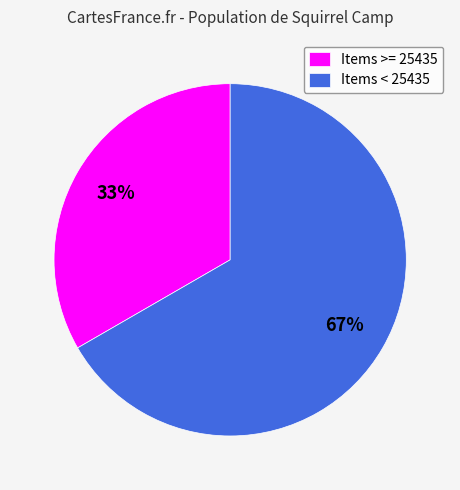

To the nearest percent, what is the average slice percentage?

50%